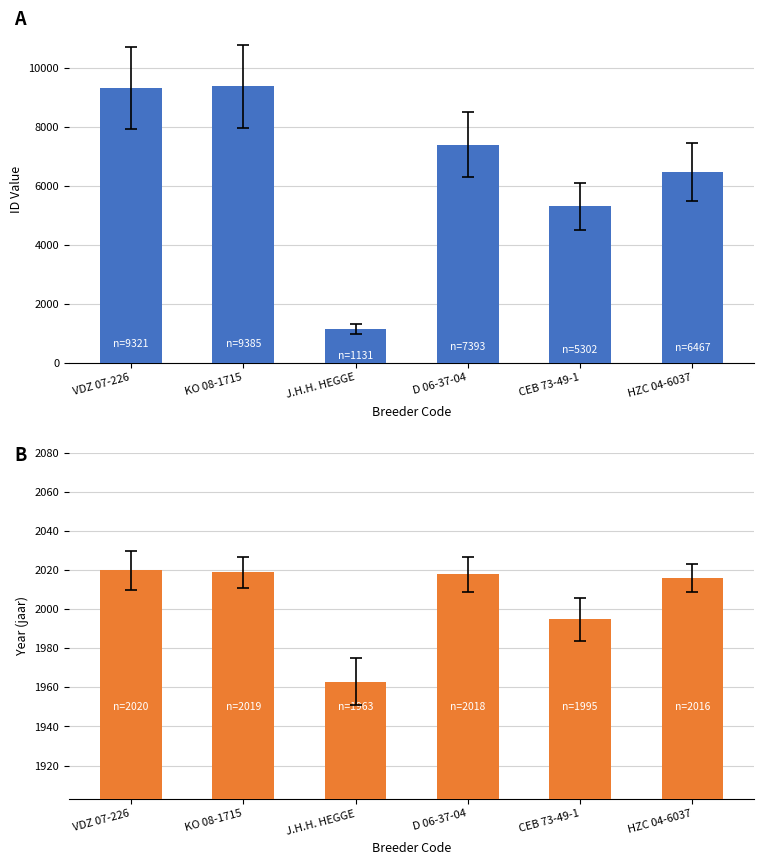

Rank the series by their average value, from highest to lowest.

ID, jaar